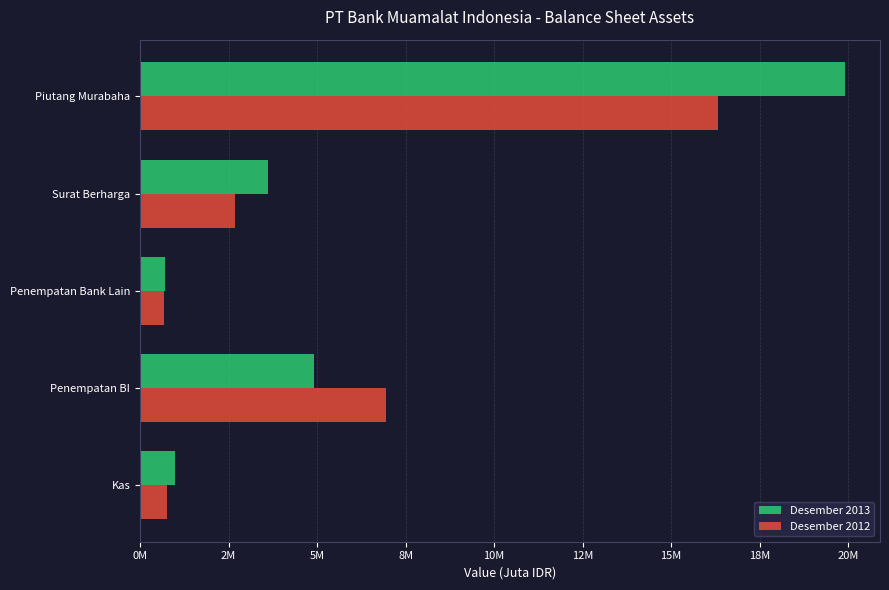

What are all the series names shown in the legend?

Desember 2013, Desember 2012